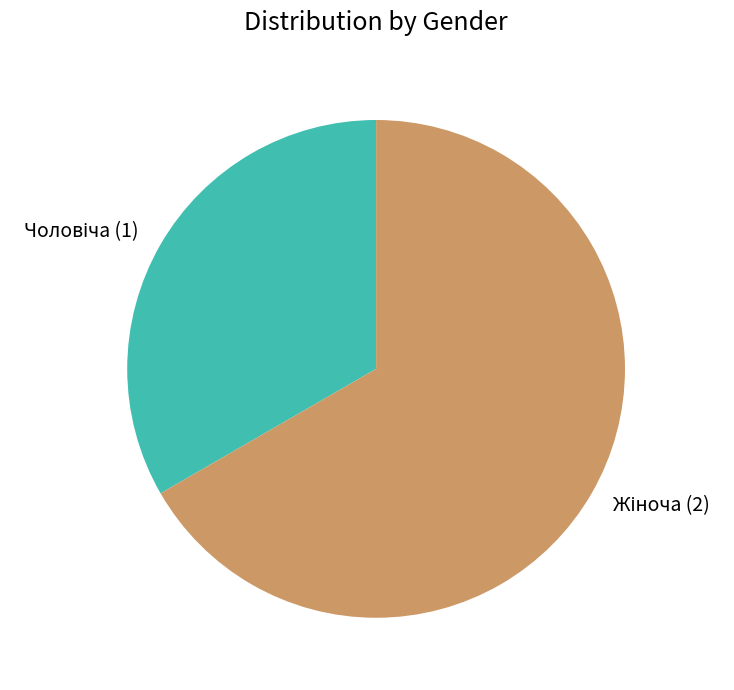

How many slices are in this pie chart?

2